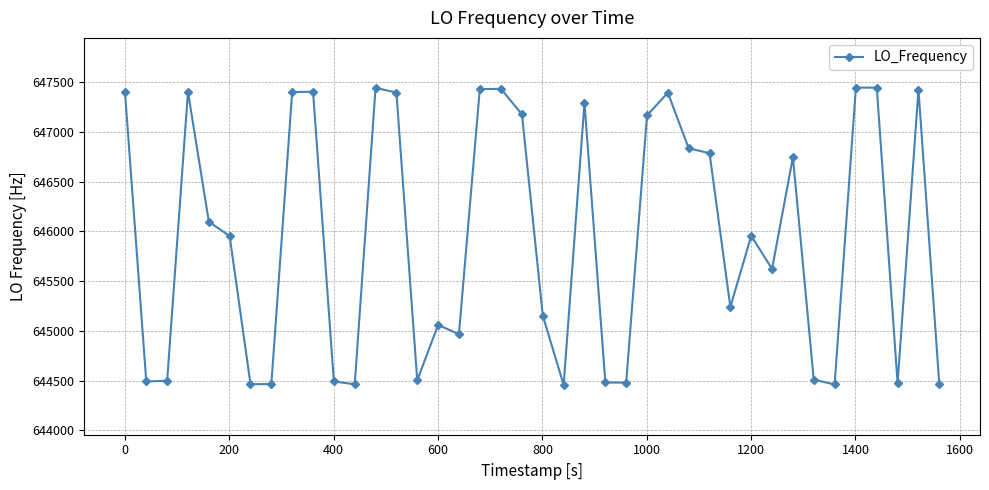

What is the difference between the maximum and minimum values?

2992.1